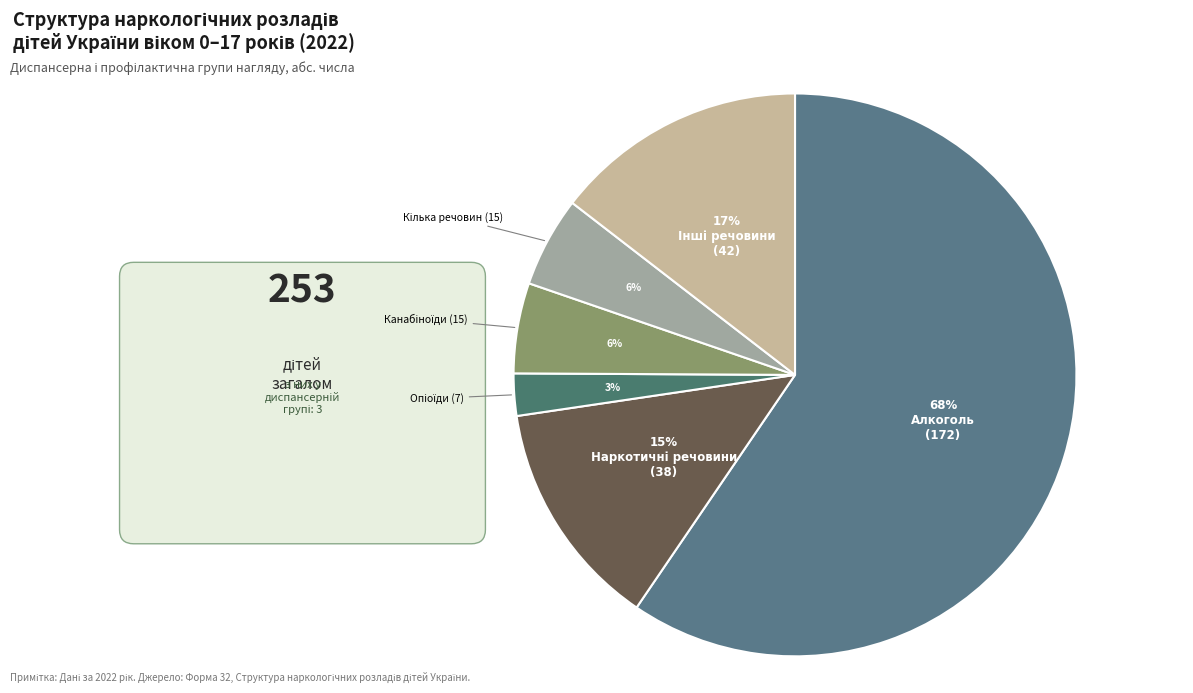

How many slices are in this pie chart?

6